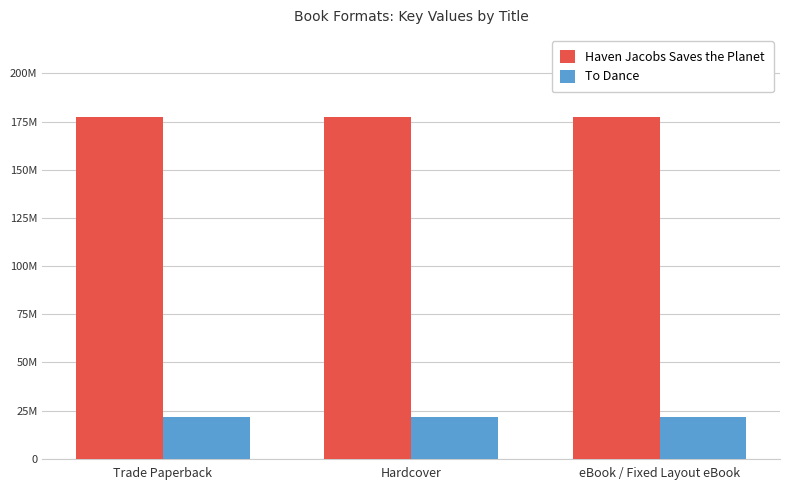

Rank the series by their maximum value, from highest to lowest.

Haven Jacobs Saves the Planet, To Dance